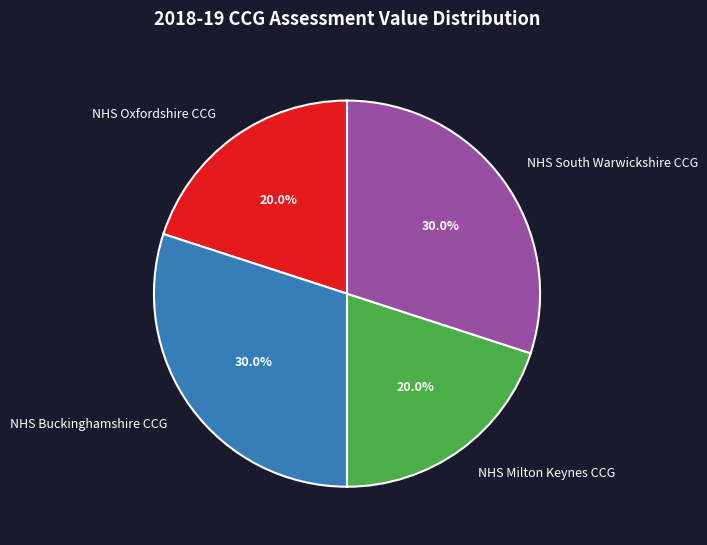

How many segments does this pie chart have?

4